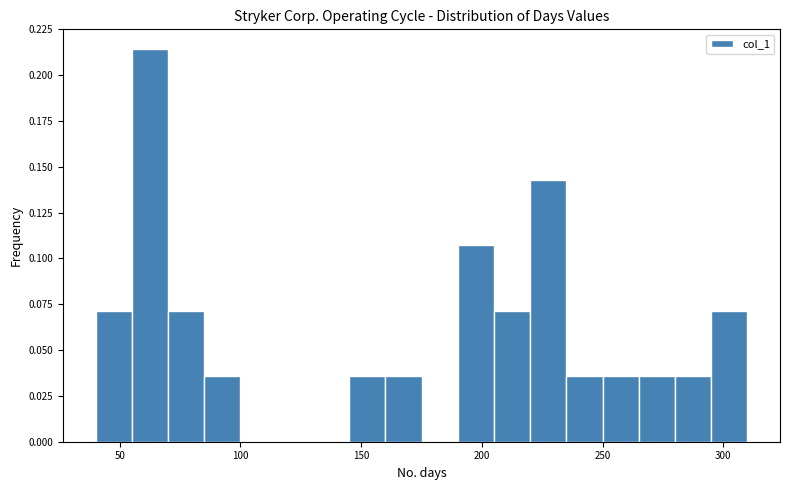

Read against the x-axis, roughly where is the centre of the tallest bar?

65